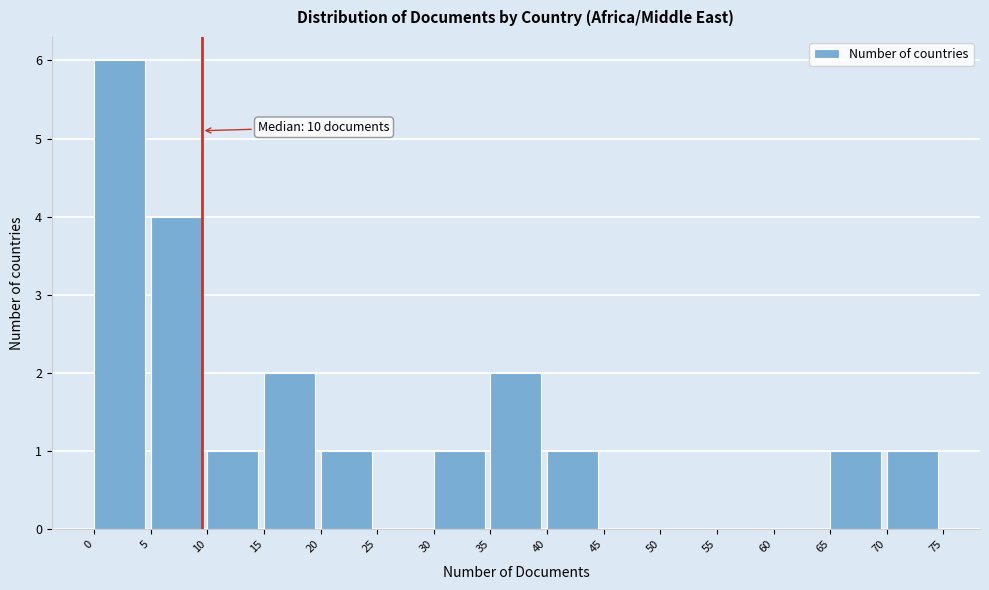

Over which range of the x-axis is the bar tallest?

0 to 5